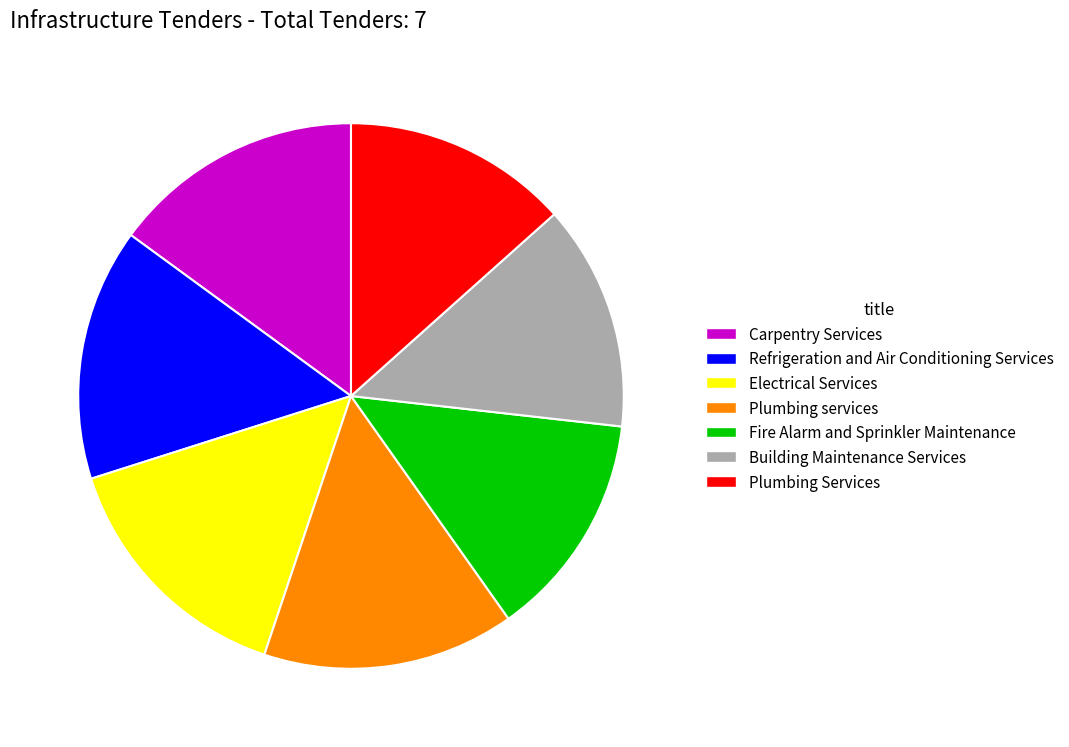

Combined, do Carpentry Services and Plumbing Services account for over 50%?

No